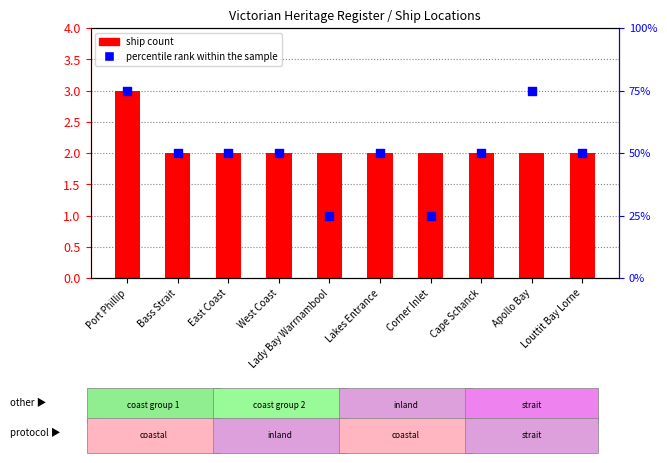

Which series has the largest total across all categories?

percentile rank within the sample